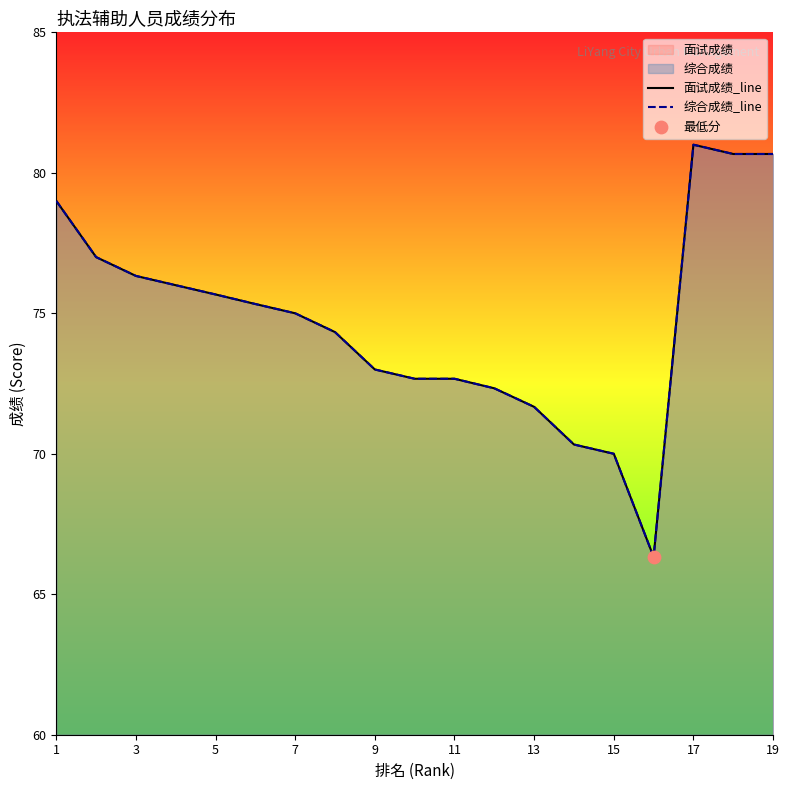

Which series has the largest total across all categories?

面试成绩_line